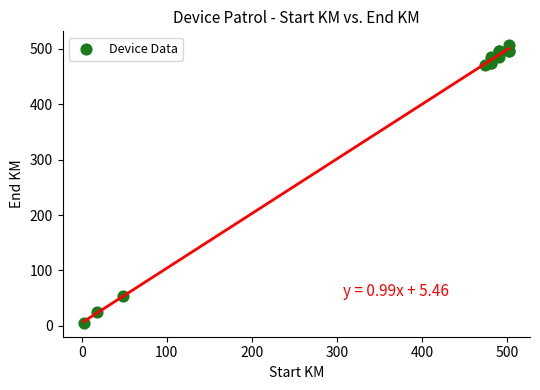

What Y value in the scatter plot is closest to 256?

54.2